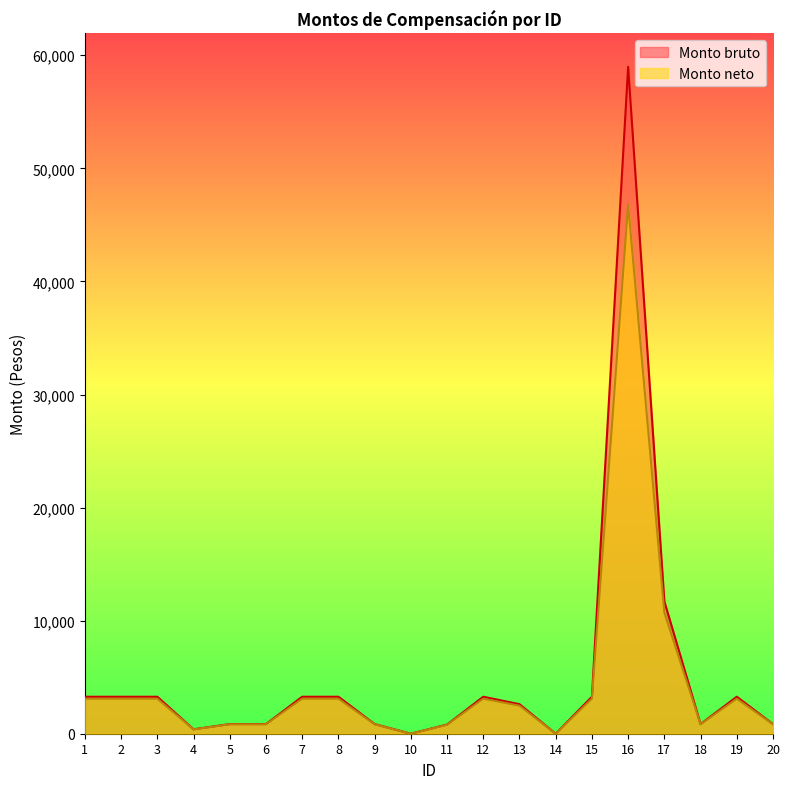

What is the maximum value shown in the chart?

58982.8